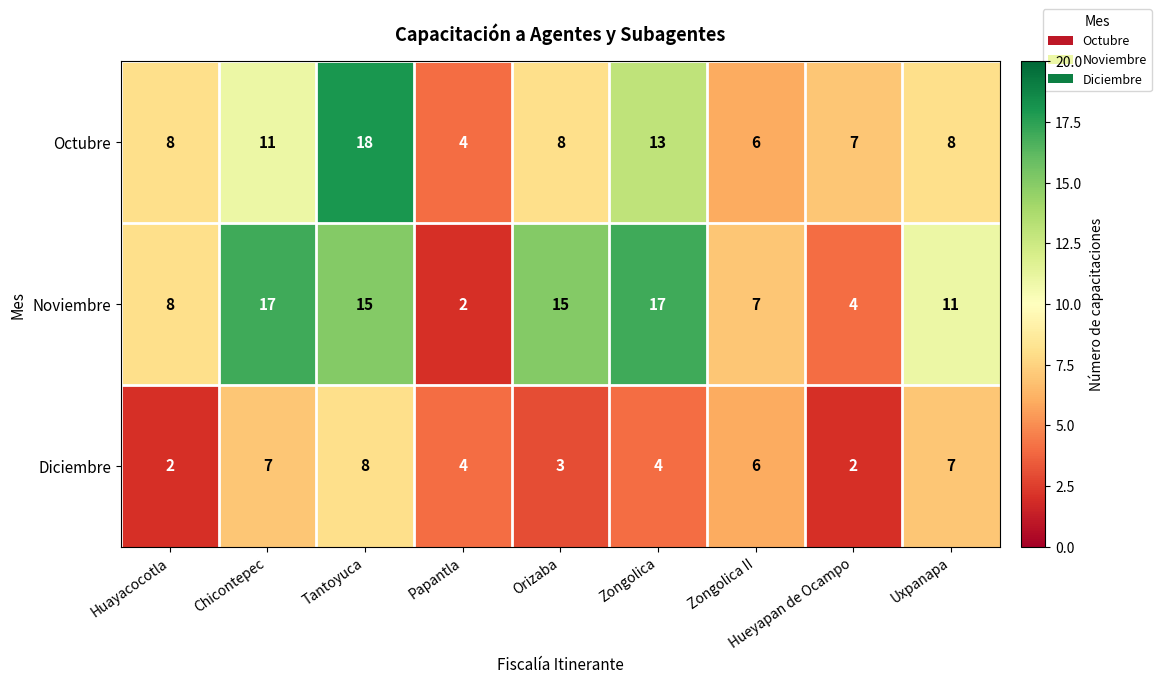

What is the difference between the highest and lowest values at Hueyapan de Ocampo?

5